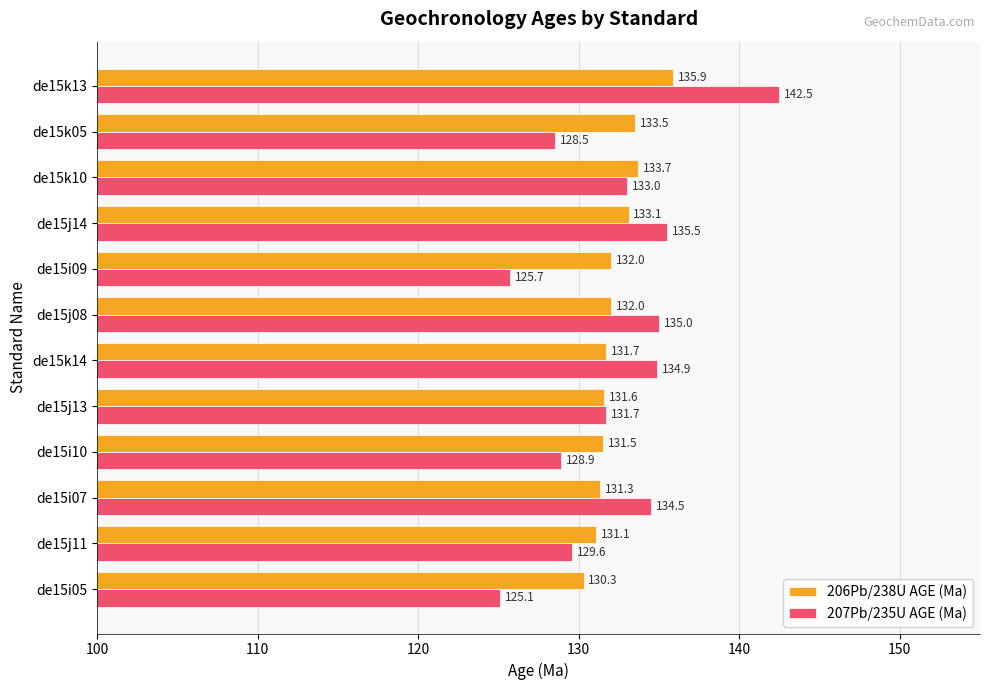

What is the minimum value for 206Pb/238U AGE (Ma)?

130.3